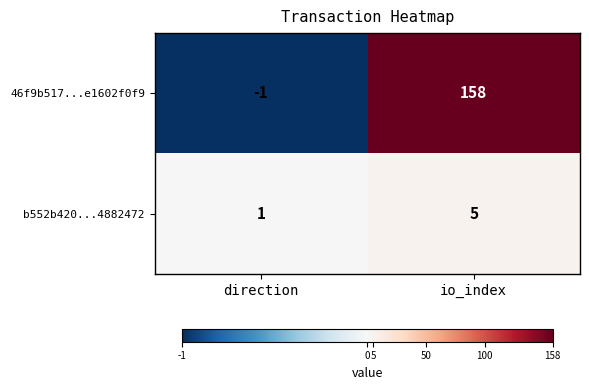

Count the number of data series in this chart.

2